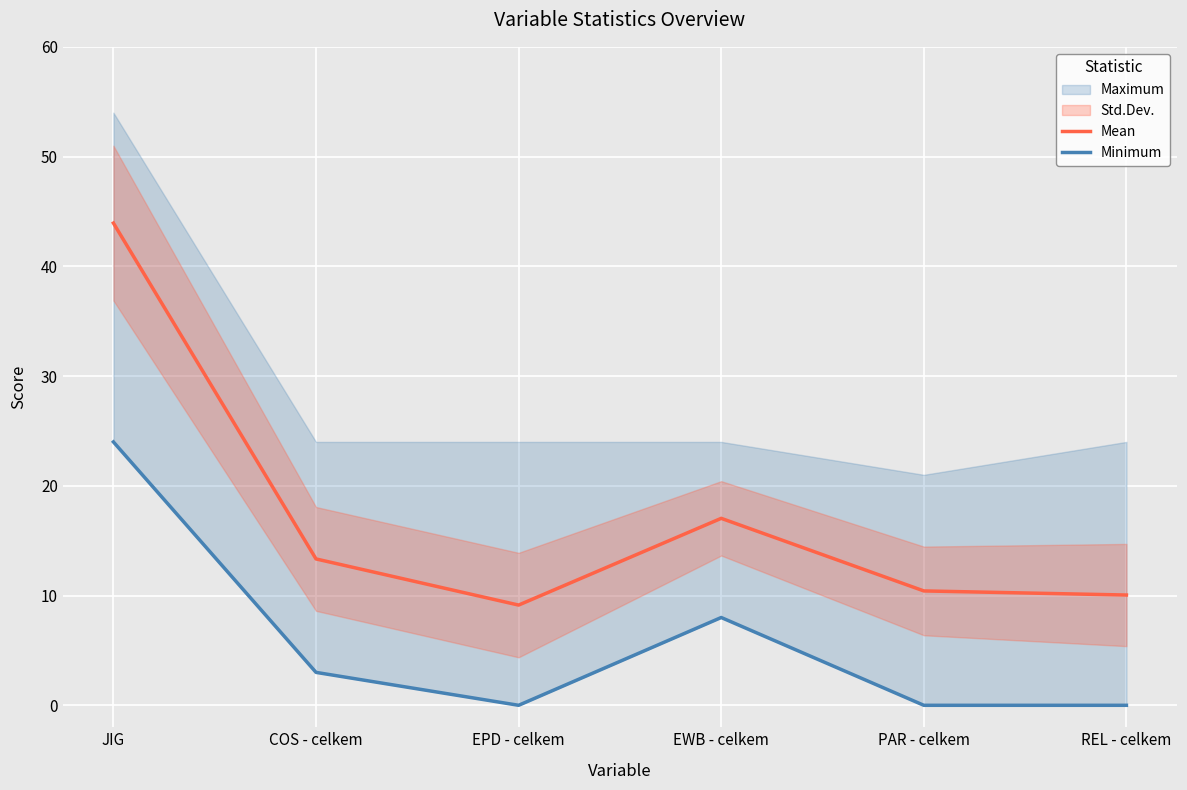

At which category is the sum across all series the highest?

JIG